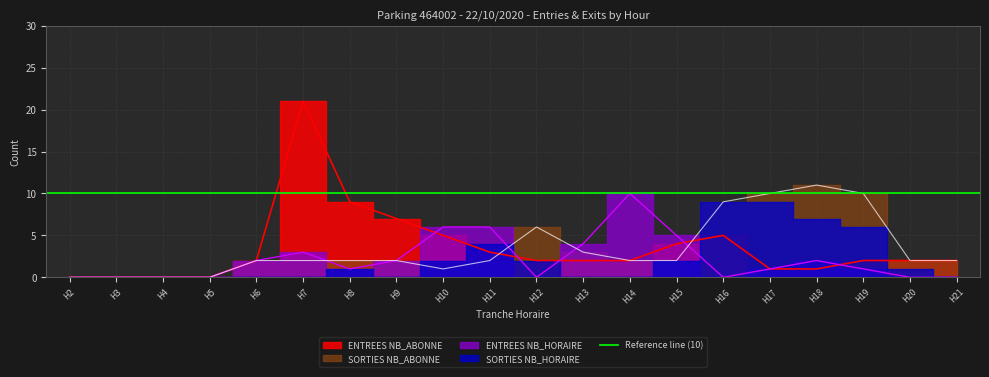

Which has a higher value, H7 or H18?

H7